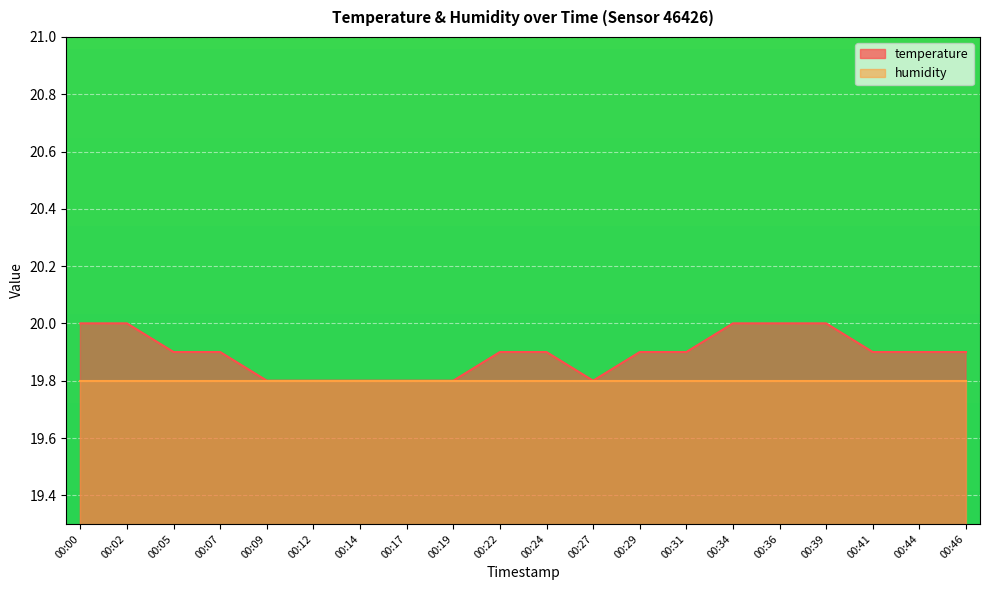

List the labels in order of value, smallest first.

00:09, 00:12, 00:14, 00:17, 00:19, 00:27, 00:05, 00:07, 00:22, 00:24, 00:29, 00:31, 00:41, 00:44, 00:46, 00:00, 00:02, 00:34, 00:36, 00:39